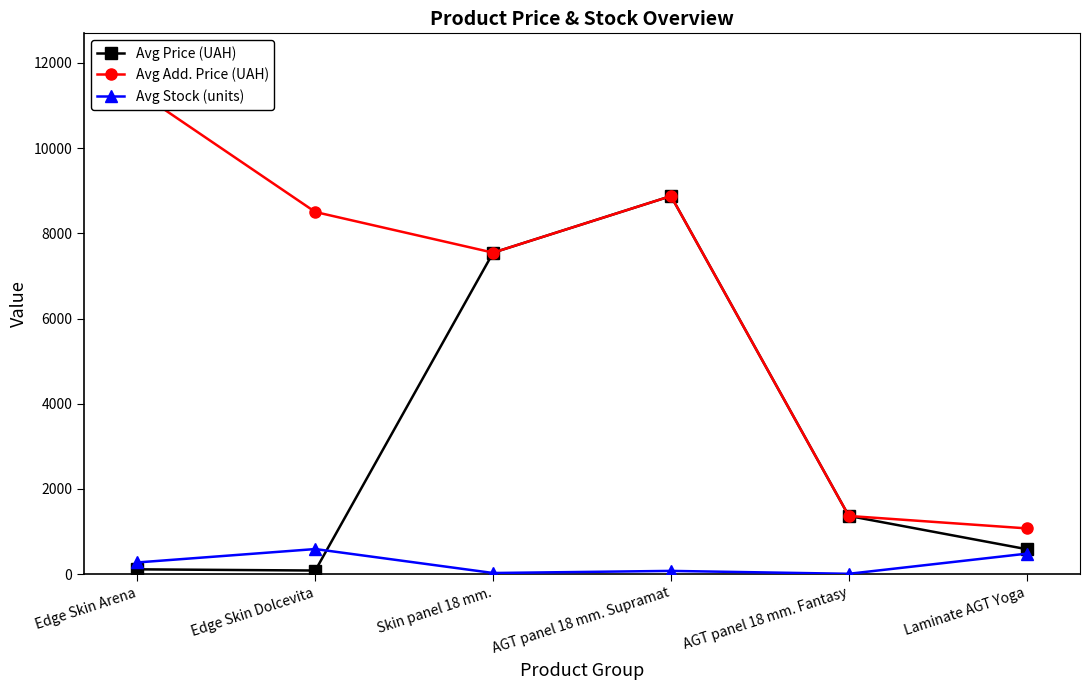

The Avg Price (UAH) series shows 193.8 at Laminate AGT Yoga. True or false?

False